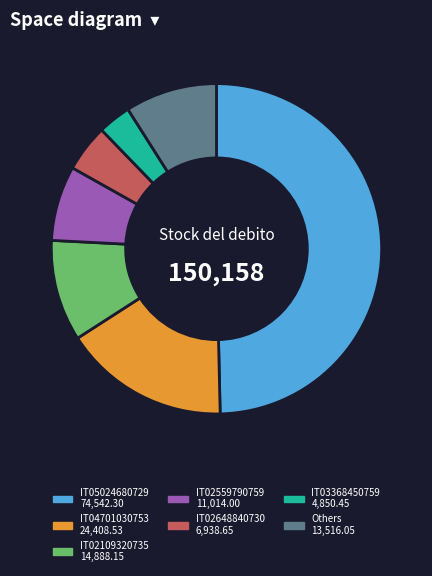

What is the largest slice in the pie chart?

IT05024680729 74,542.30